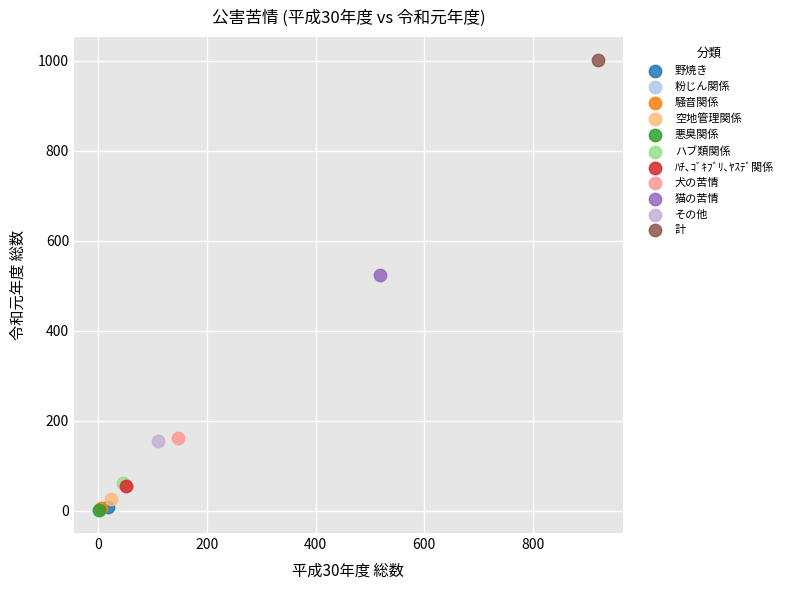

What are all the series names shown in the legend?

野焼き, 粉じん関係, 騒音関係, 空地管理関係, 悪臭関係, ハブ類関係, ﾊﾁ､ｺﾞｷﾌﾞﾘ､ﾔｽﾃﾞ関係, 犬の苦情, 猫の苦情, その他, 計